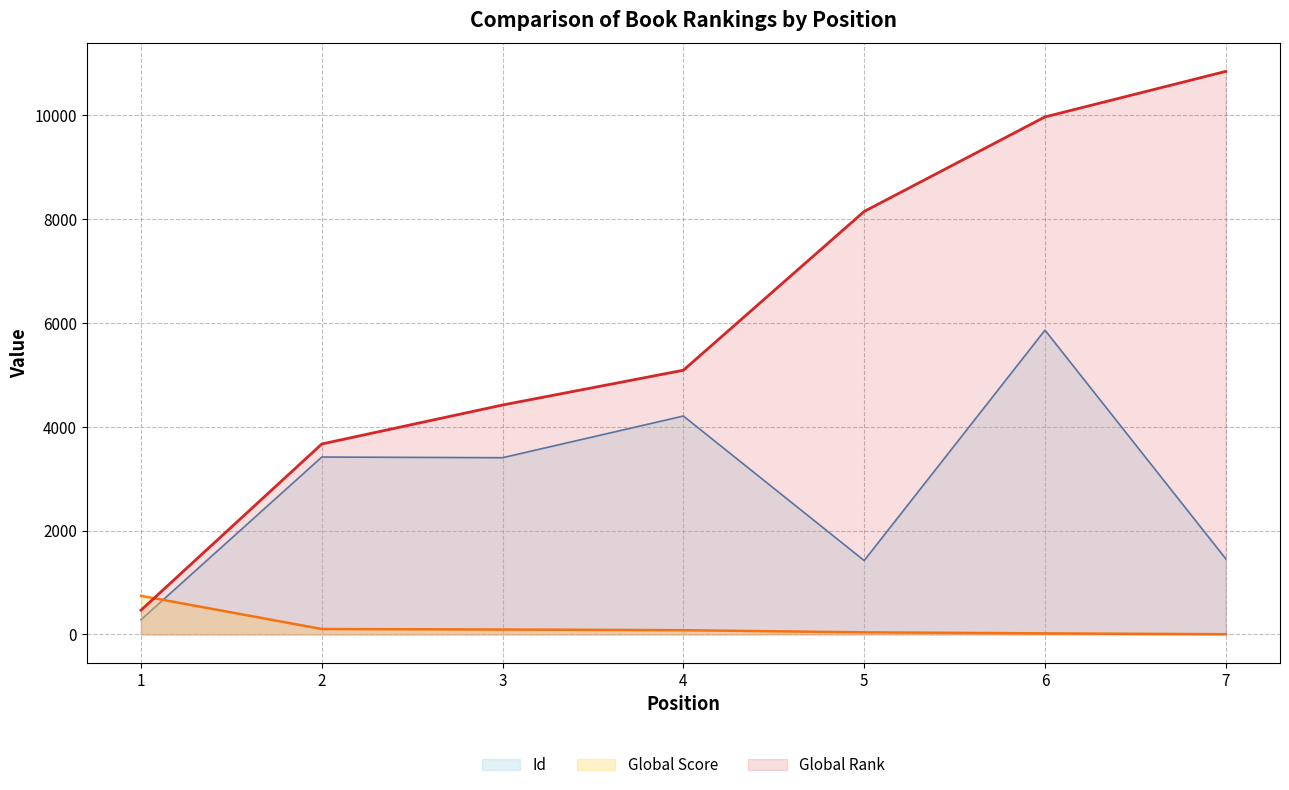

What is the sum of the Global Rank values at 2 and 4?

8749